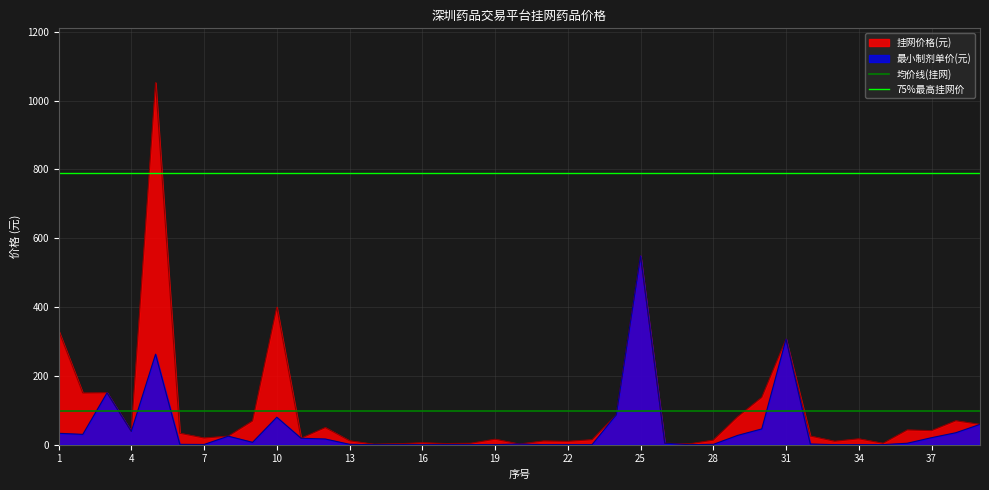

The 均价线(挂网) series shows 151.5 at 1. True or false?

False